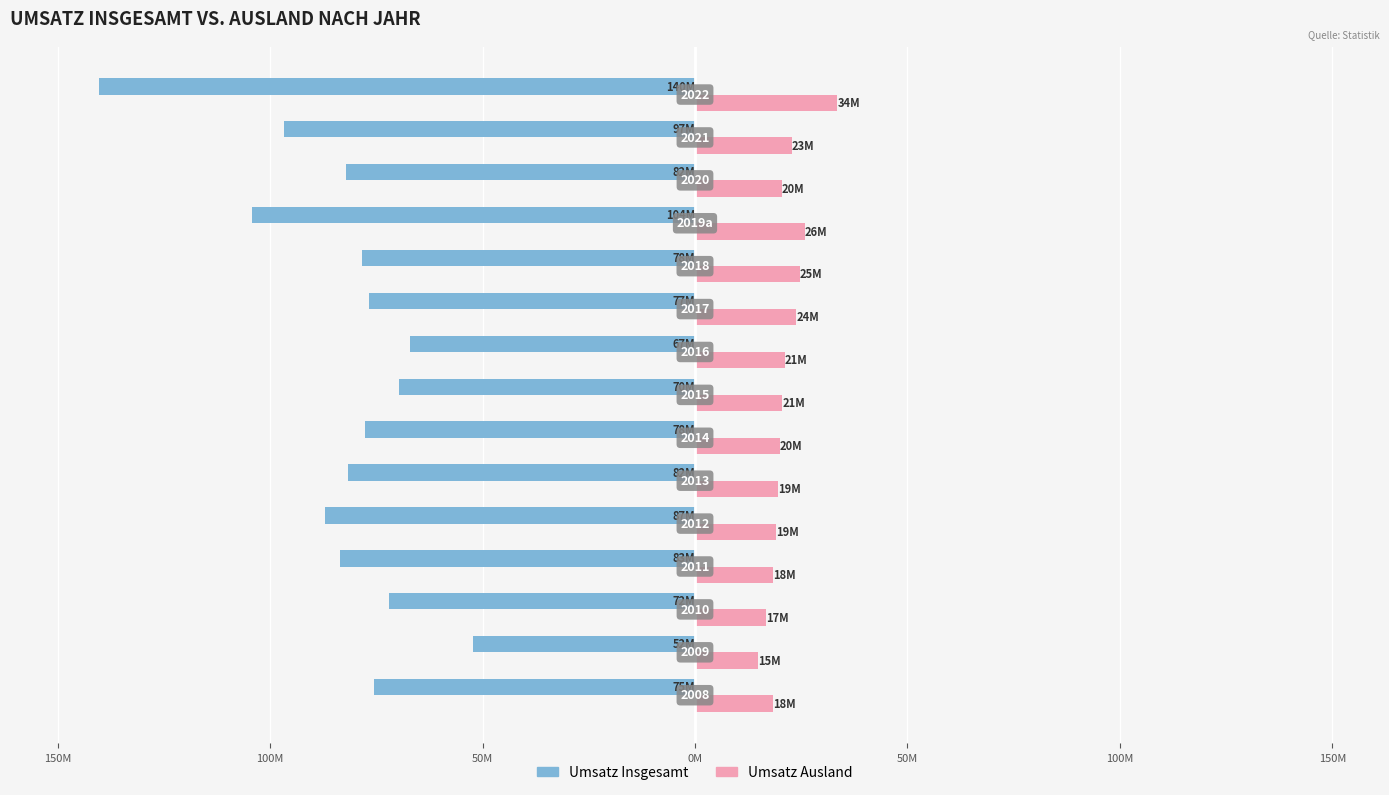

What are all the series names shown in the legend?

Umsatz Insgesamt, Umsatz Ausland